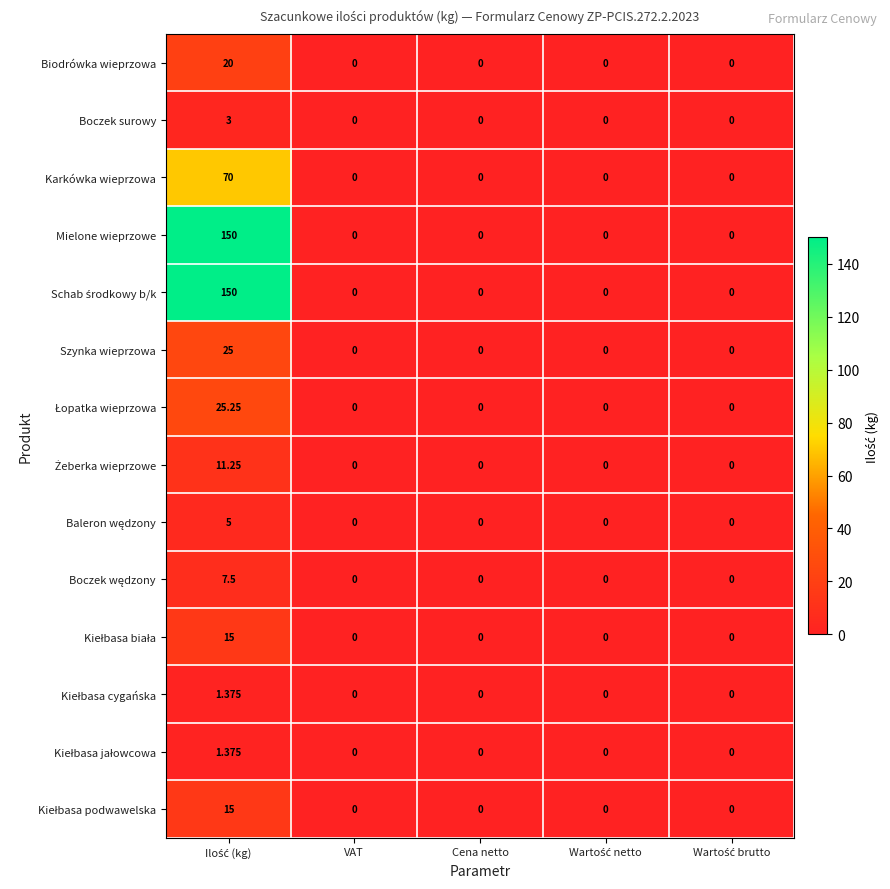

Which label corresponds to the smallest value in the chart?

VAT